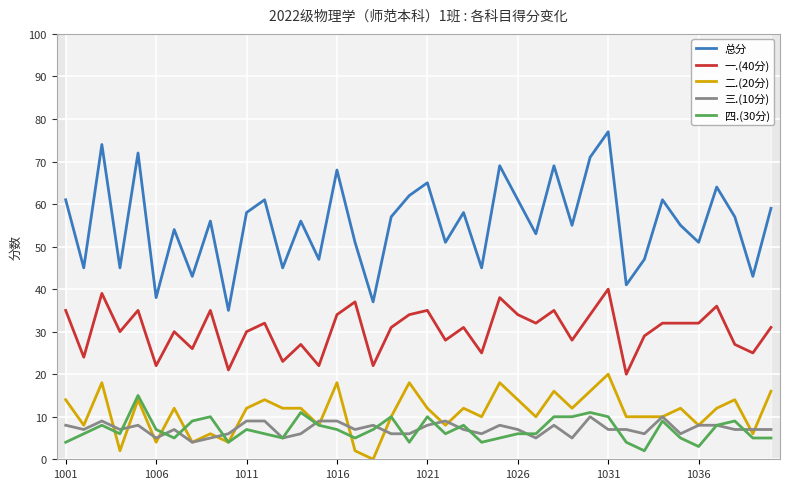

True or false: 总分 and 二.(20分) cross at least once.

False